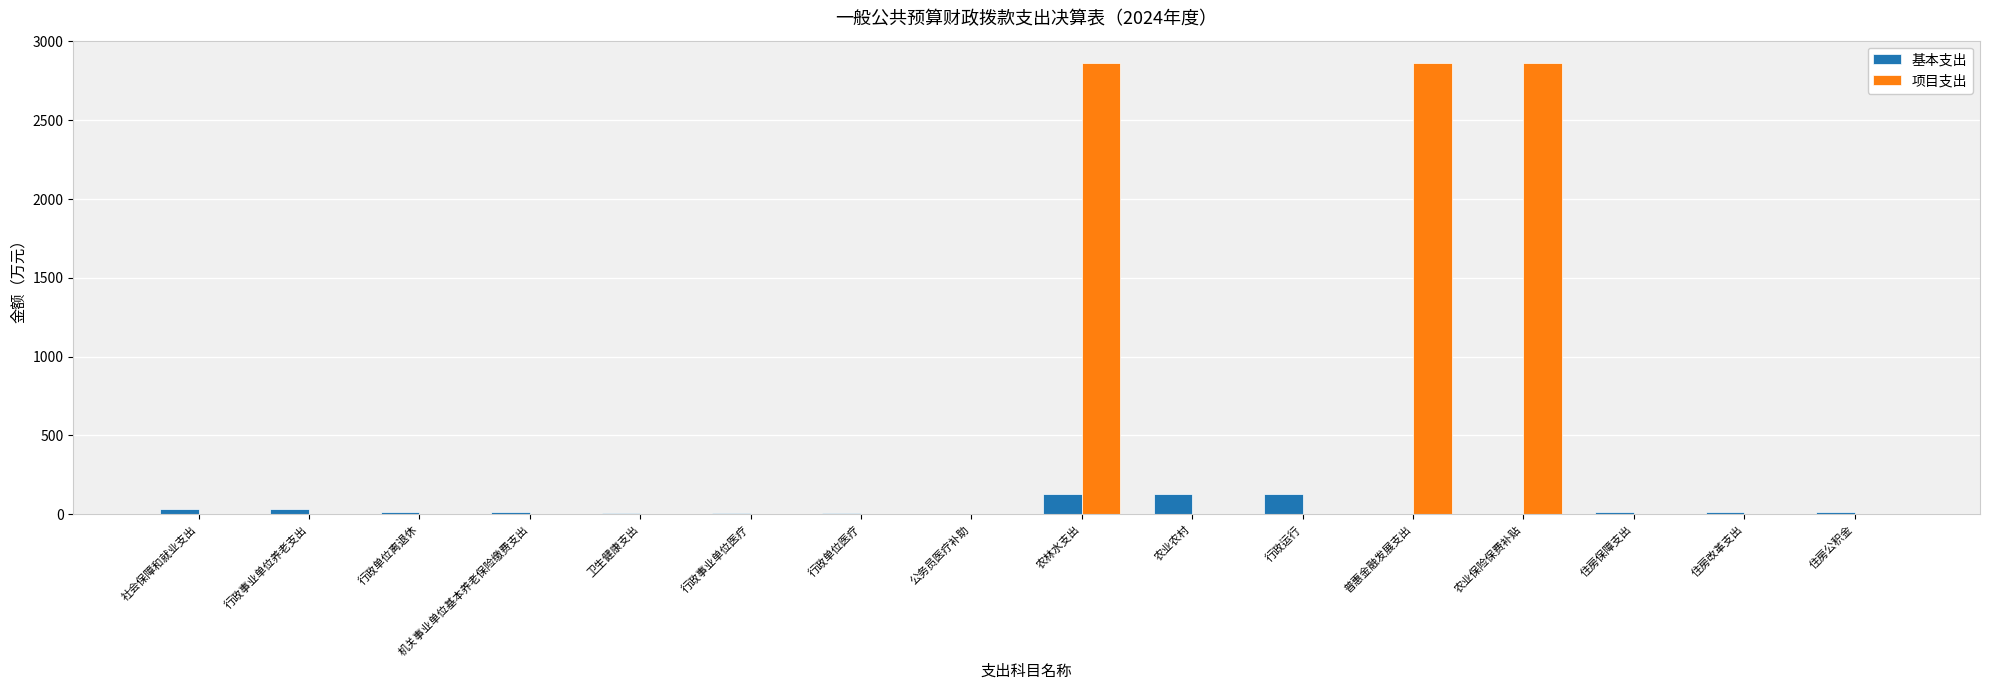

The value of 基本支出 at 普惠金融发展支出 is 0.0. True or false?

True